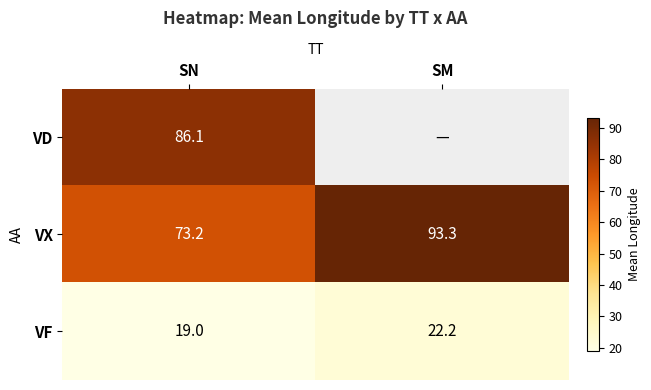

What is the difference between the highest and lowest values at SN?

67.1